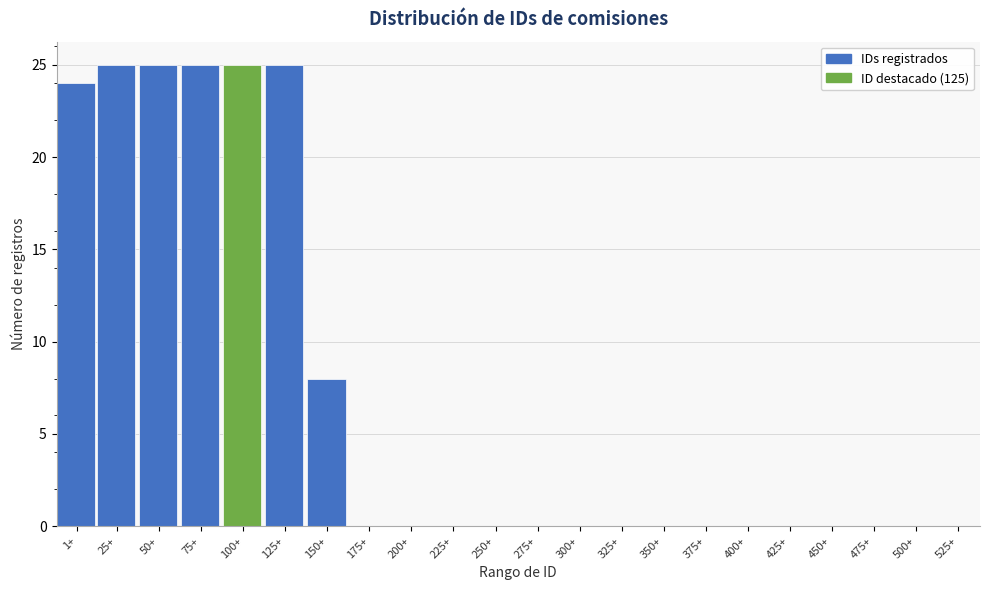

Reading left to right, extract all data points from this chart.

1+=24	25+=25	50+=25	75+=25	100+=25	125+=25	150+=8	175+=0	200+=0	225+=0	250+=0	275+=0	300+=0	325+=0	350+=0	375+=0	400+=0	425+=0	450+=0	475+=0	500+=0	525+=0